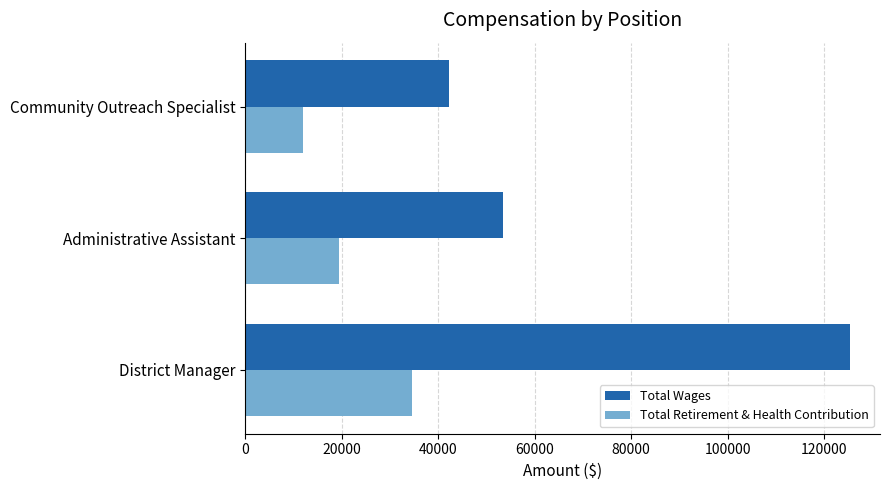

Between District Manager and Administrative Assistant, which series saw the biggest shift?

Total Wages